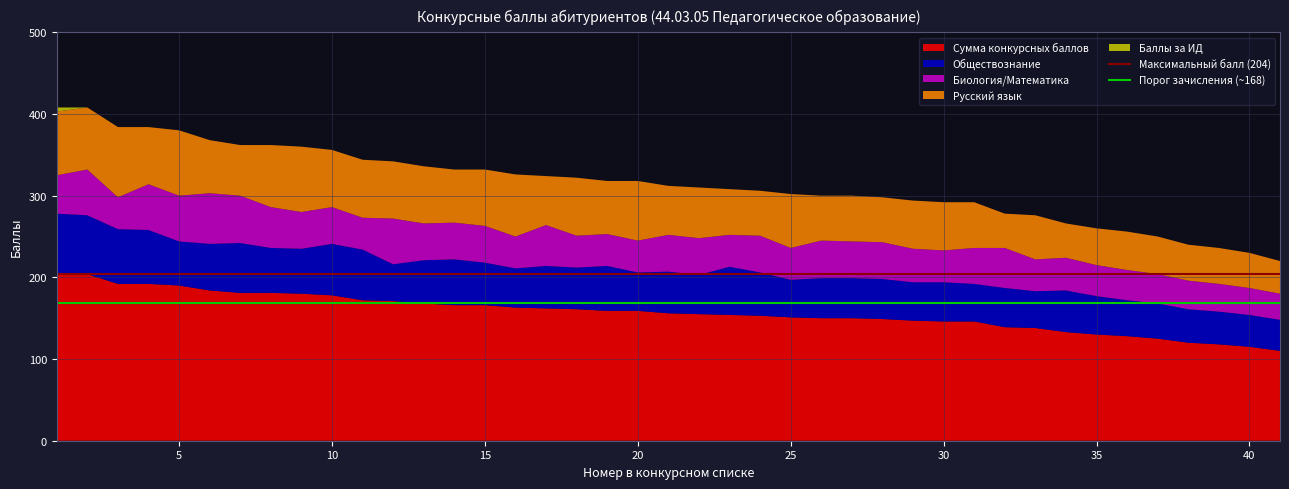

What is the maximum value for Сумма конкурсных баллов?

204